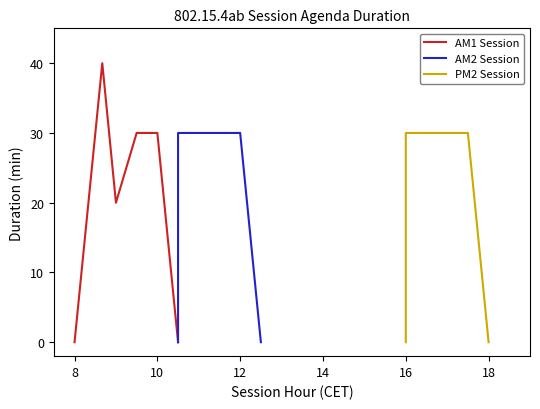

How many values in the AM1 Session series exceed 30?

1